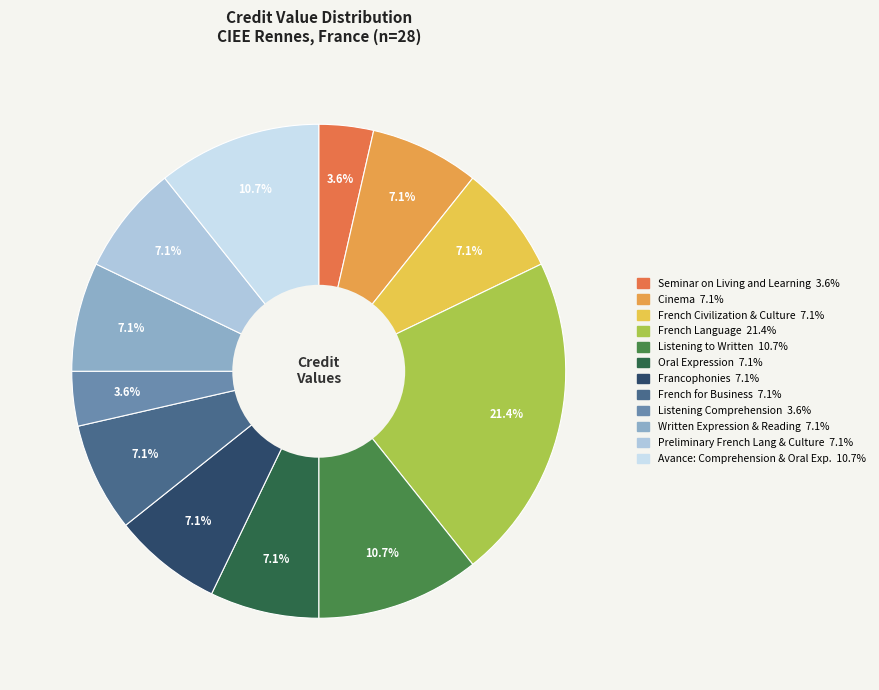

Rank the categories by value from highest to lowest.

French Language, From Listening Comprehension to Written, Avance: Comprehension & Oral Expression, Cinema, French Civilization & Culture, Oral Expression, Francophonies, French for Business, Written Expression and Reading, Preliminary French Language and Culture, Seminar on Living and Learning in Rennes, Listening Comprehension